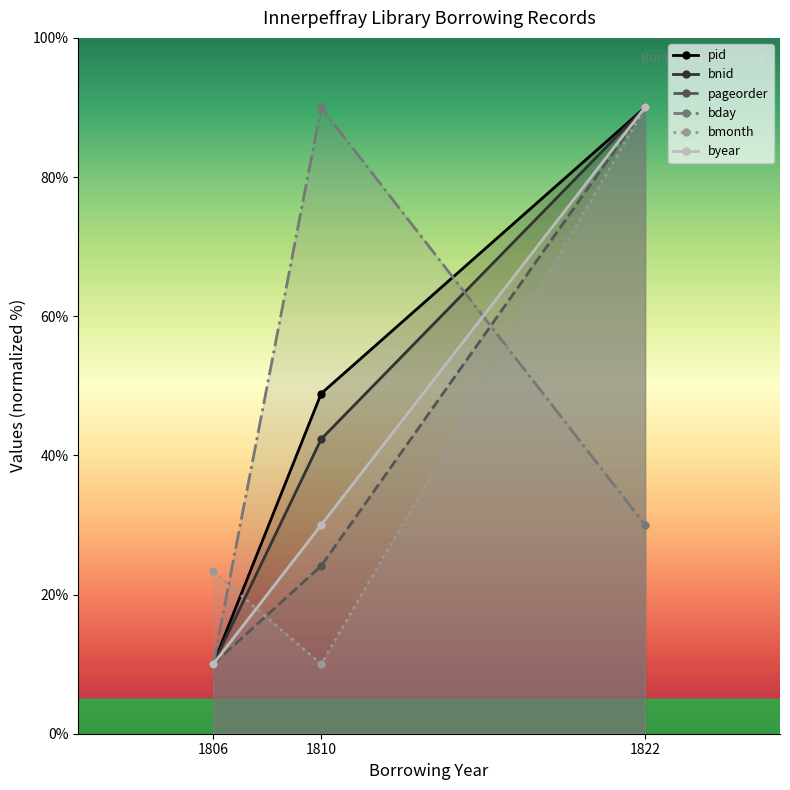

Is the value of bmonth at 1810 greater than the value of byear at 1810?

No